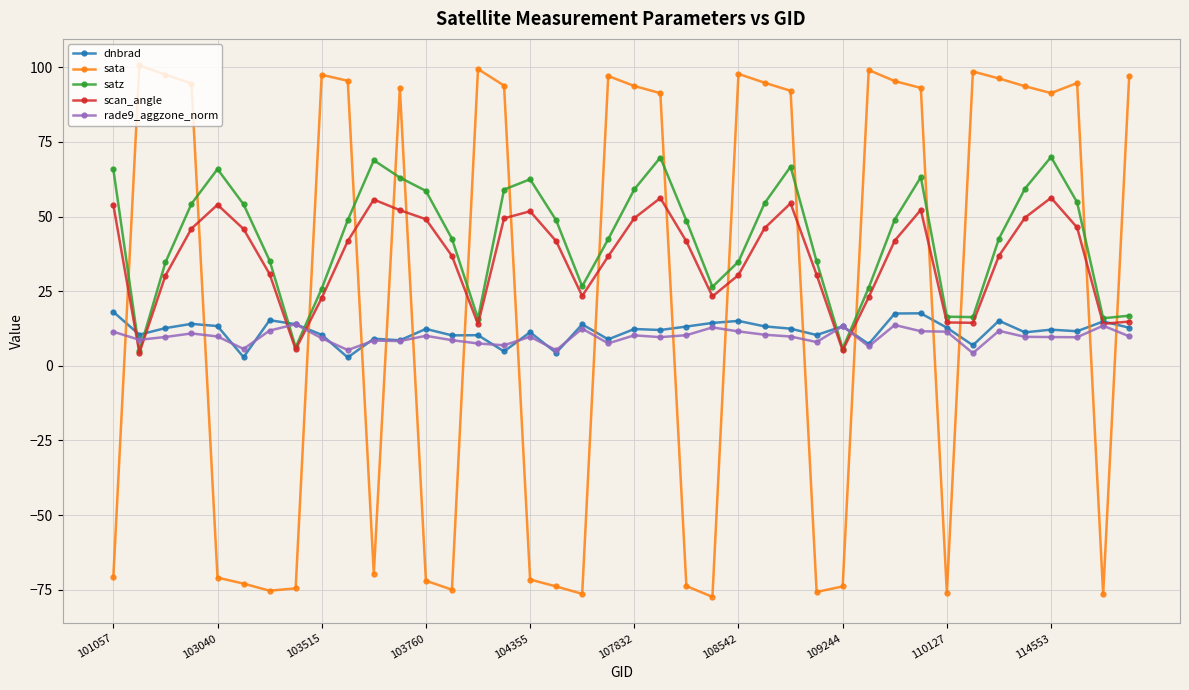

How many intersections are there between sata and scan_angle?

17